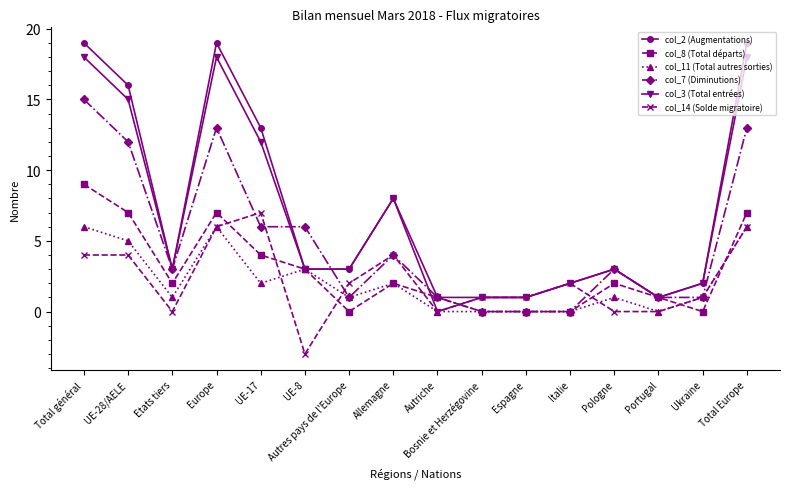

True or false: col_3 (Total entrées) has more than 1 points higher than both neighbors.

True